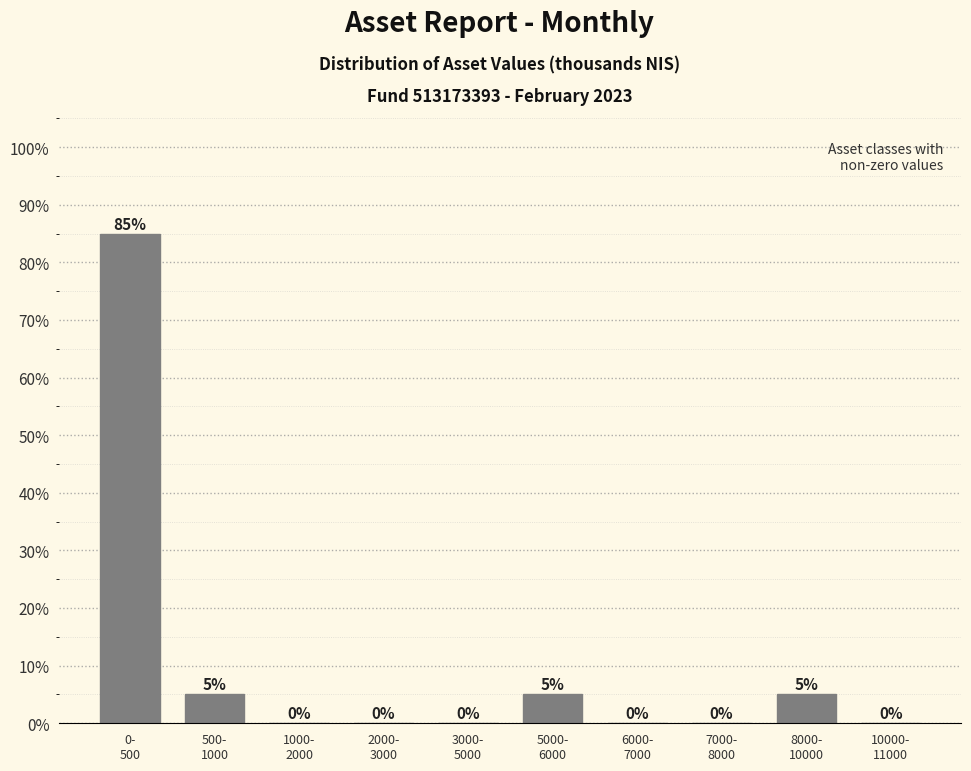

What is the maximum value shown in the chart?

85